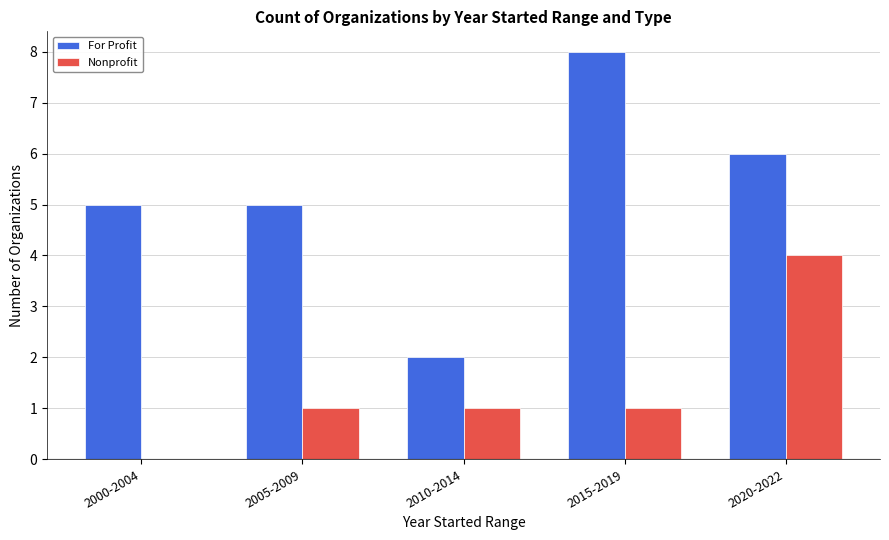

Which series has the largest total across all categories?

For Profit